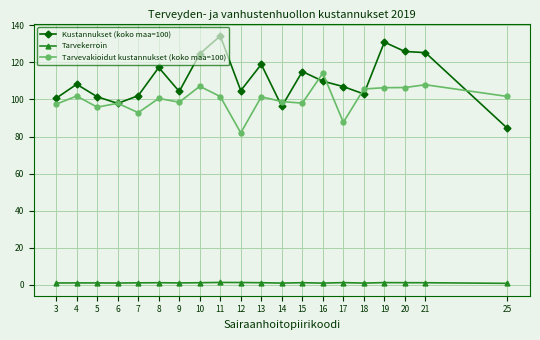

At which category does the chart reach its peak across all series?

11